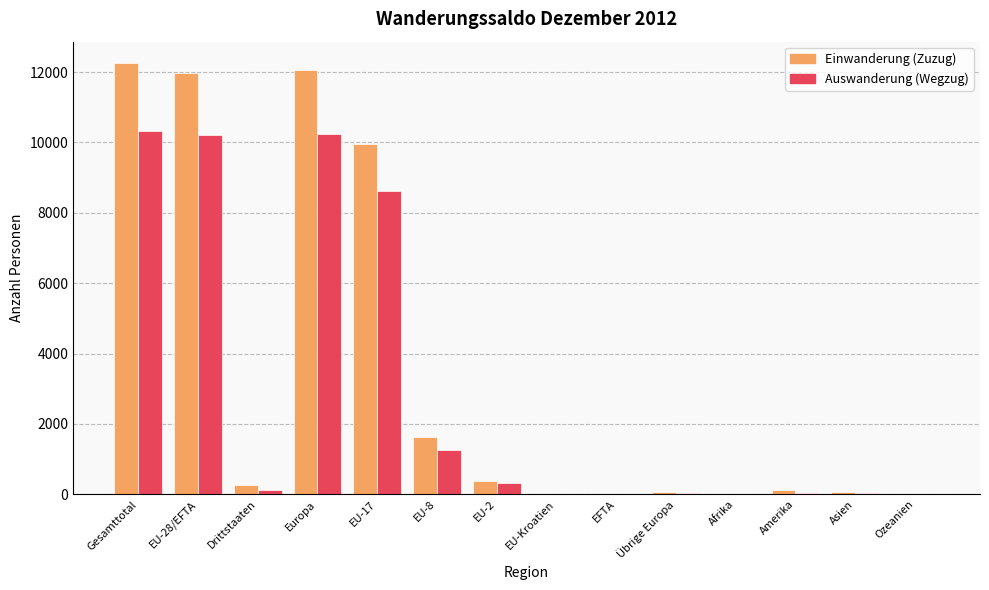

Is it true that Auswanderung (Wegzug) equals 10247 at Europa?

True